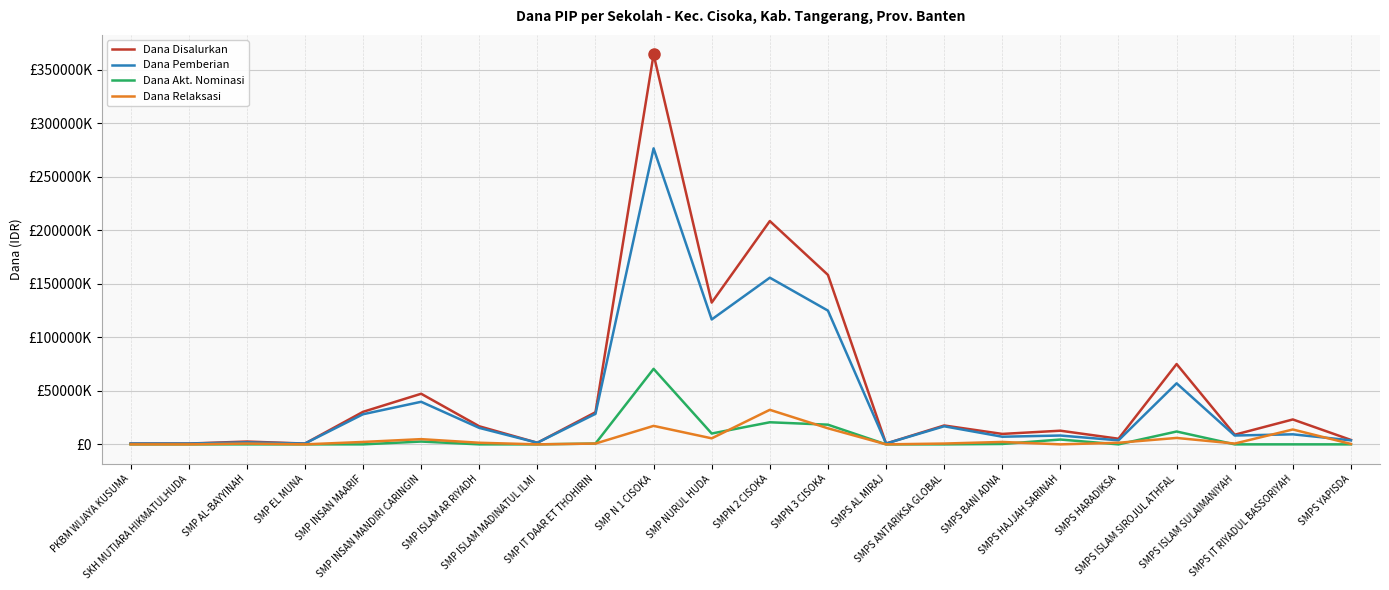

What is the highest value of the Dana Akt. Nominasi series?

70500000